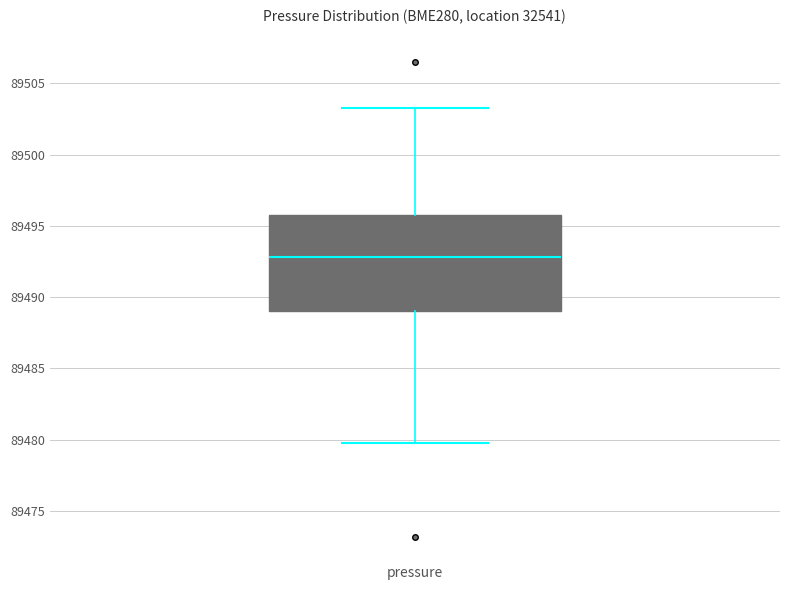

Where is the upper edge of the box for pressure on the y-axis? The values are not printed on the chart, so give them approximately, as read against the axis.

89496.0